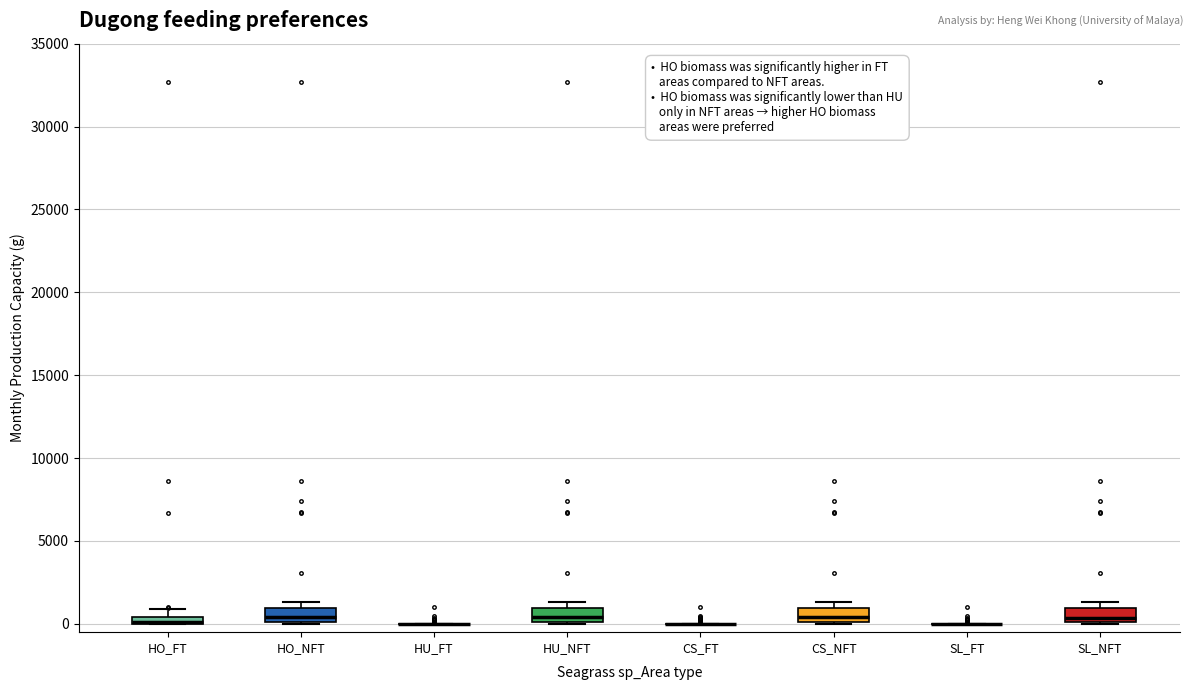

Where is the upper edge of the box for HO_NFT on the y-axis? The values are not printed on the chart, so give them approximately, as read against the axis.

1000